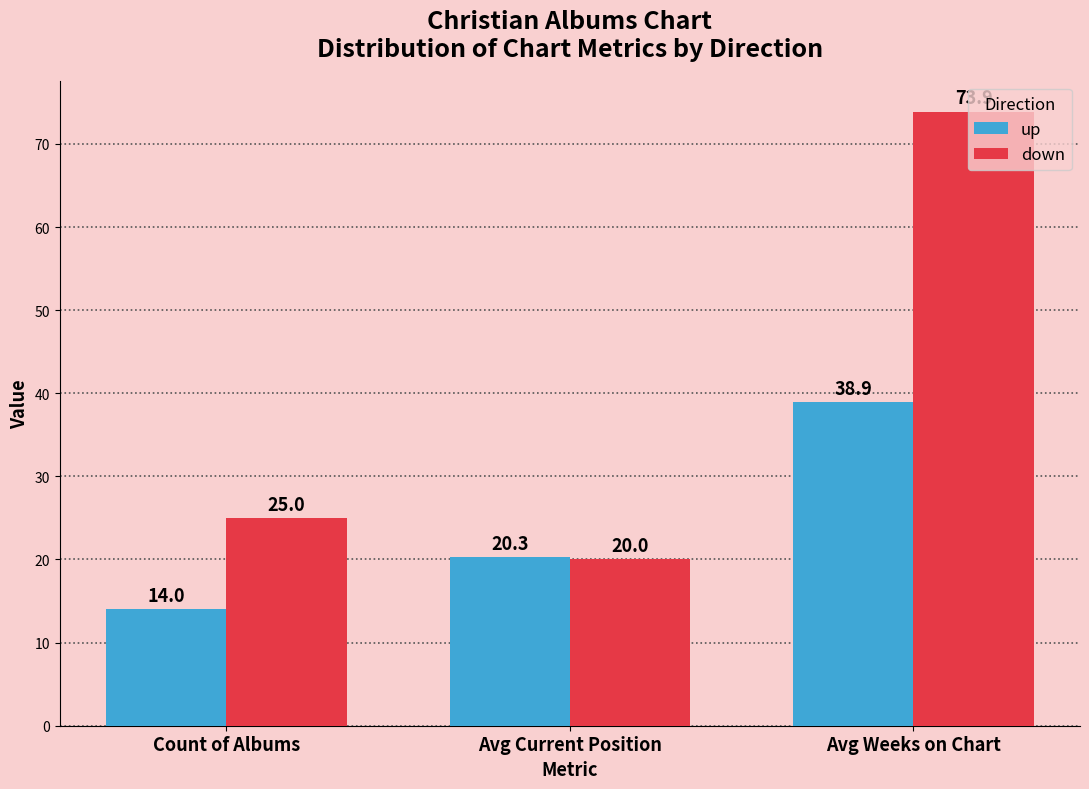

What is the approximate value of up at Avg Weeks on Chart?

38.9